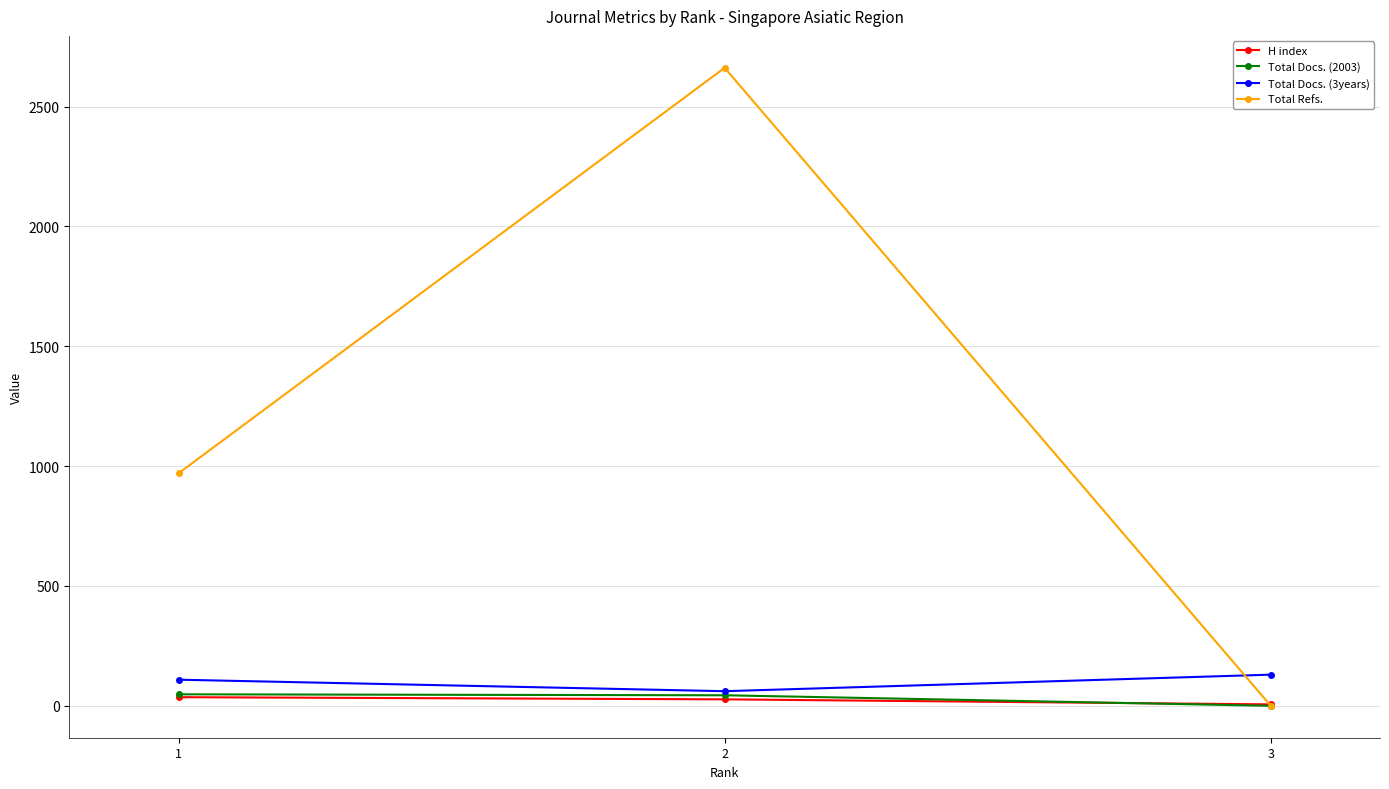

Is the value of Total Docs. (2003) at 1 greater than the value of Total Refs. at 1?

No